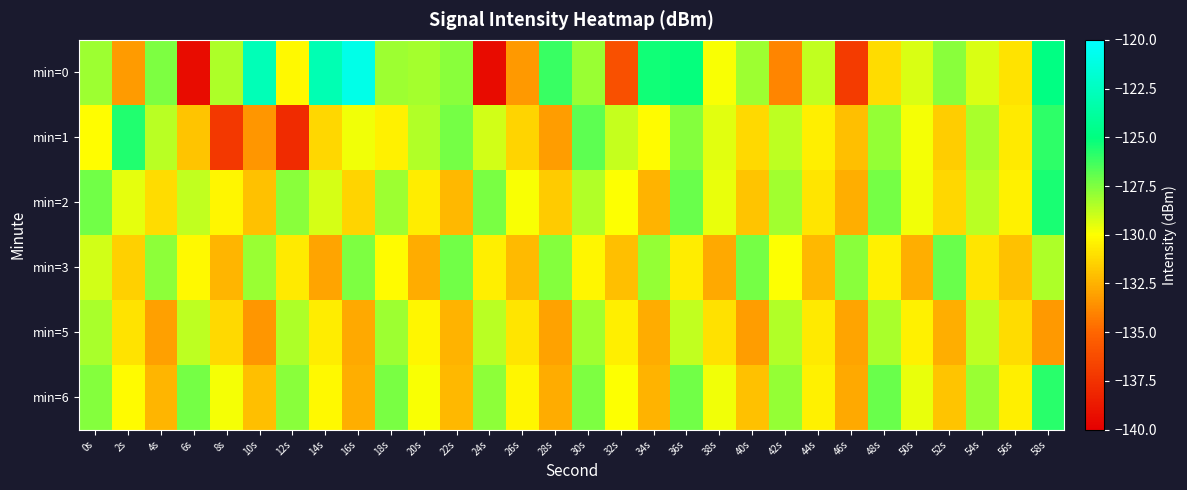

Between 10s and 40s, which series saw the biggest shift?

min=0